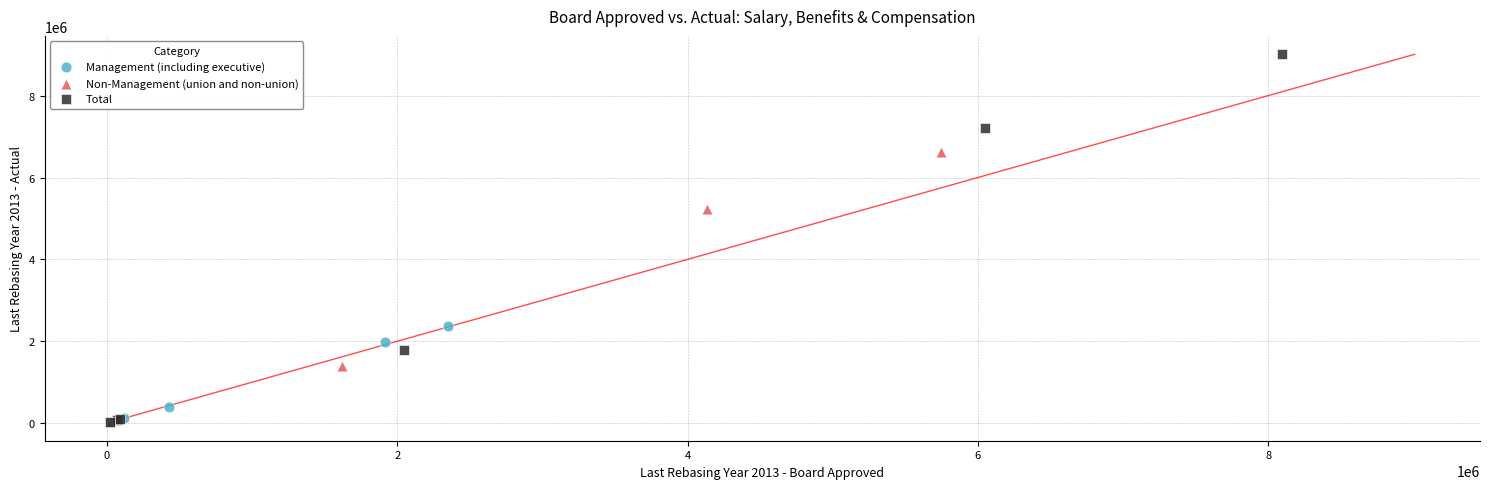

Which series contains the highest Y value?

Total